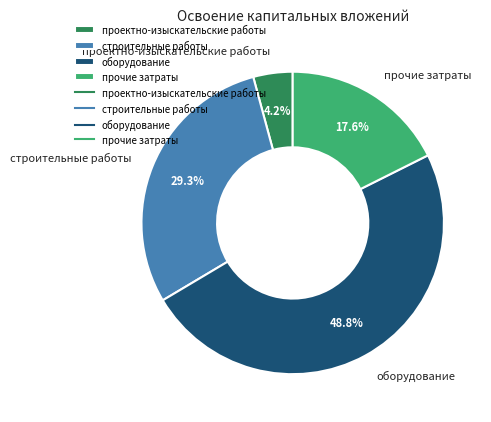

To the nearest percent, what portion does оборудование represent?

49%